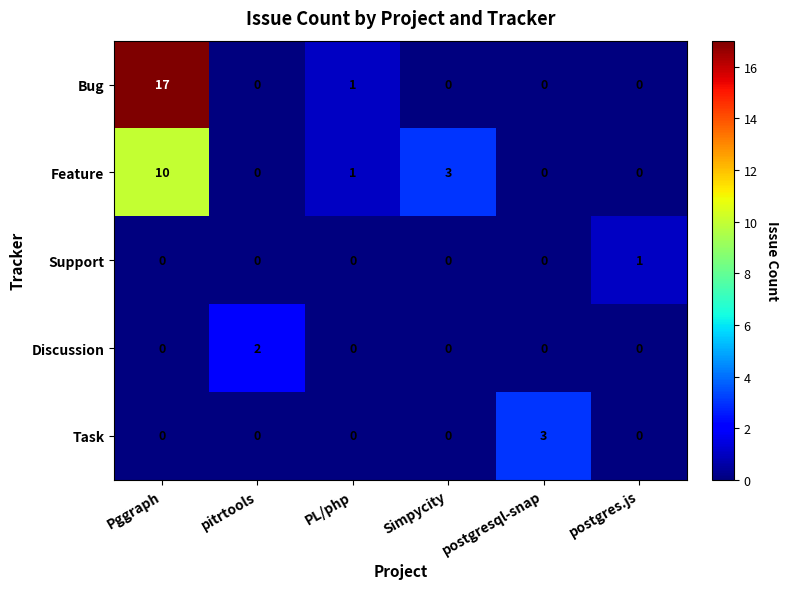

What is the sum of the Bug values at Pggraph and PL/php?

18